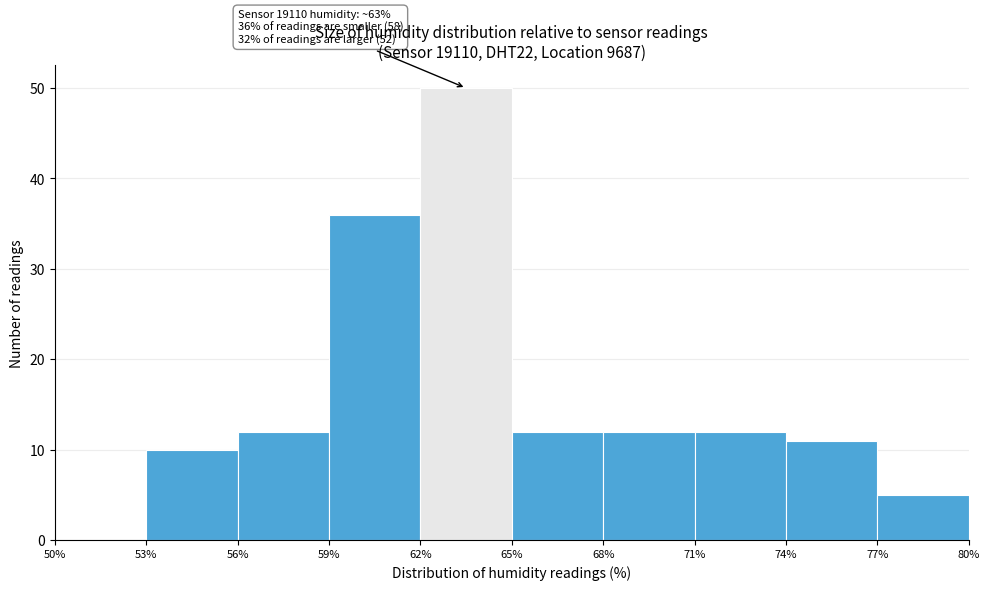

Which range on the x-axis has the tallest bar?

62% to 65%